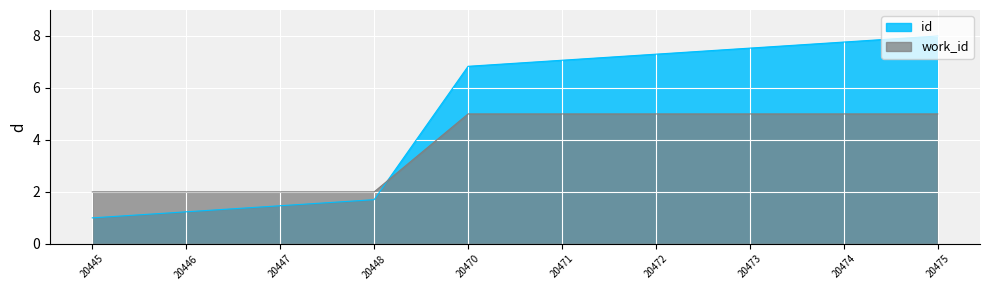

Reading left to right, what are all the values shown in this chart?

work_id: 2.0	2.0	2.0	2.0	5.0	5.0	5.0	5.0	5.0	5.0
id: 1.0	1.2	1.5	1.7	6.8	7.1	7.3	7.5	7.8	8.0